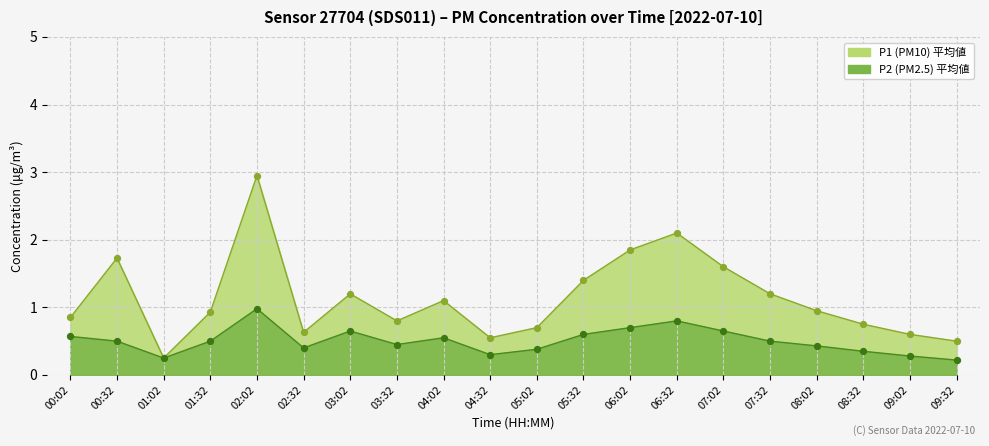

Is the value of P2 at 03:32 greater than the value of P1 at 09:32?

No